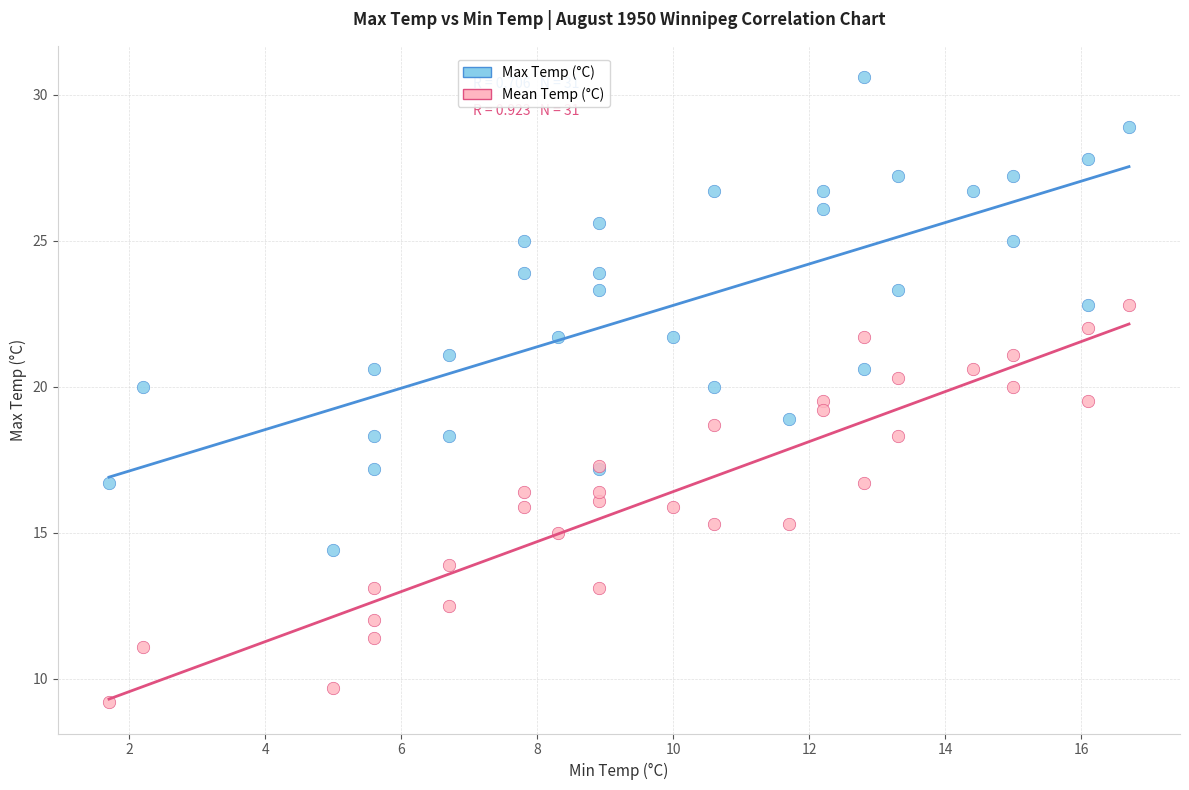

Which series reaches the minimum Y coordinate?

Mean Temp (°C)